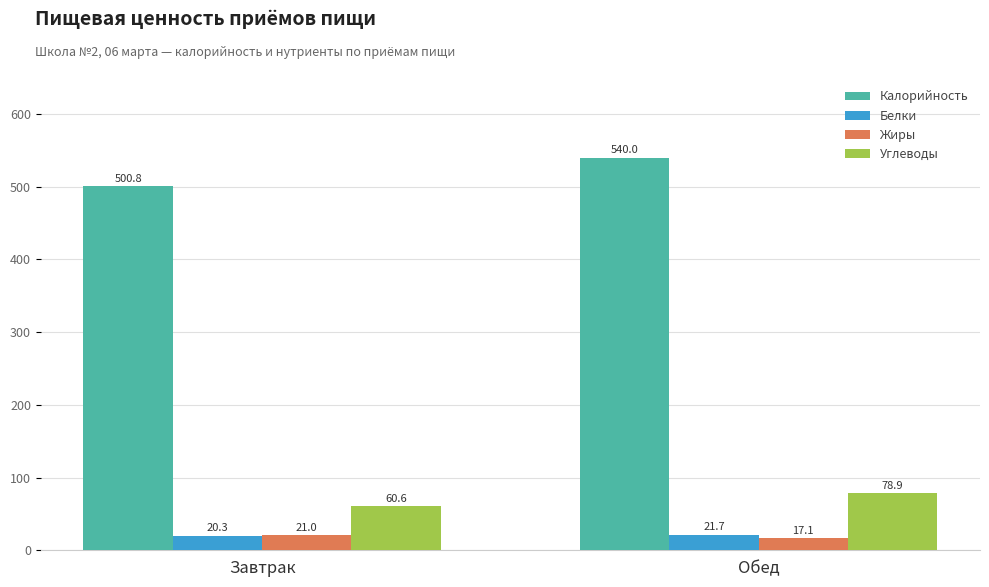

What is the label of the 2nd bar from the right?

Завтрак